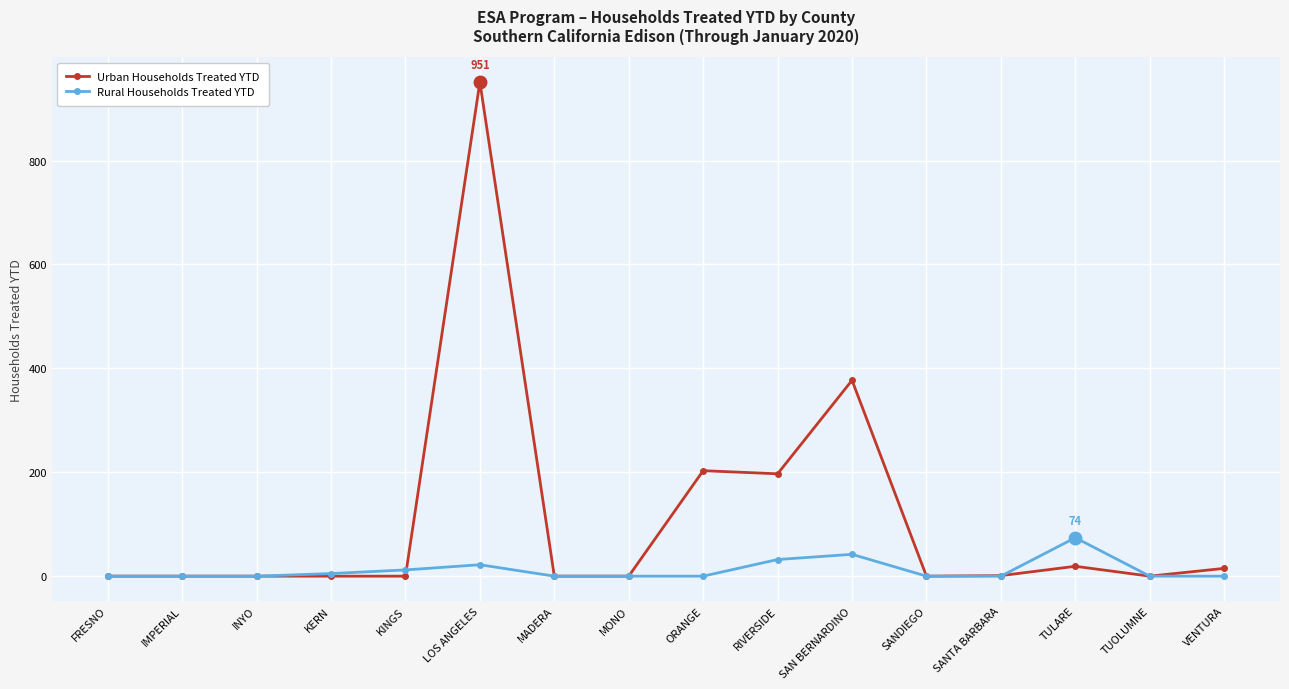

What is the greatest value displayed?

951